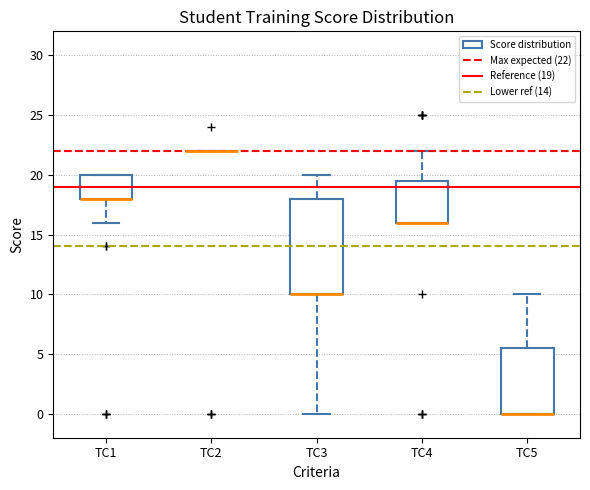

Reading left to right, read every box against the y-axis: the position of its median line, the range the box covers, and the ends of its whiskers. The values are not printed on the chart, so give them approximately, as read against the axis.

TC1: median 18.0 (drawn on the box's lower edge), box 18.0 to 20.0, whiskers 16.0 to 20.0
TC2: box collapsed to a line at 22.0, whiskers 22.0 to 22.0
TC3: median 10.0 (drawn on the box's lower edge), box 10.0 to 18.0, whiskers 0.0 to 20.0
TC4: median 16.0 (drawn on the box's lower edge), box 16.0 to 19.5, whiskers 16.0 to 22.0
TC5: median 0.0 (drawn on the box's lower edge), box 0.0 to 5.5, whiskers 0.0 to 10.0